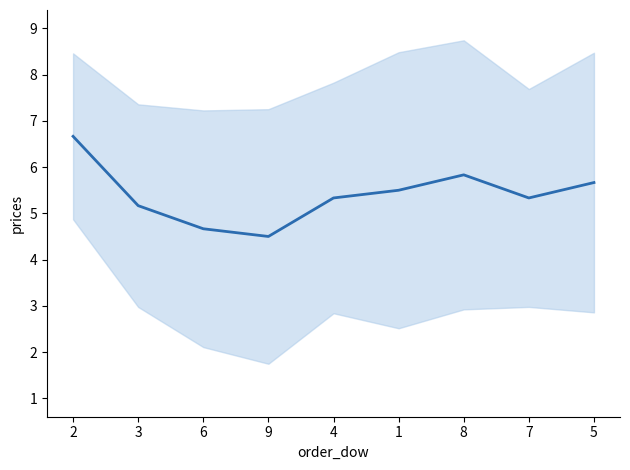

At how many categories does at least one series exceed 5?

9